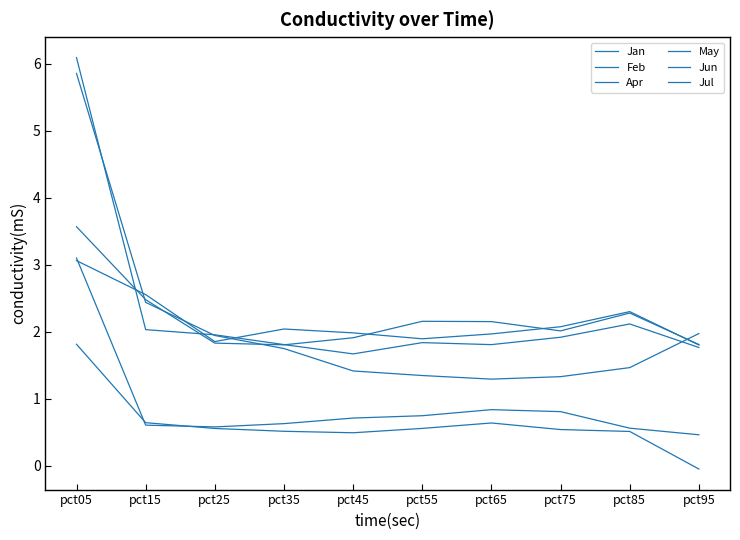

What value does the Jun series have at pct25?

0.6